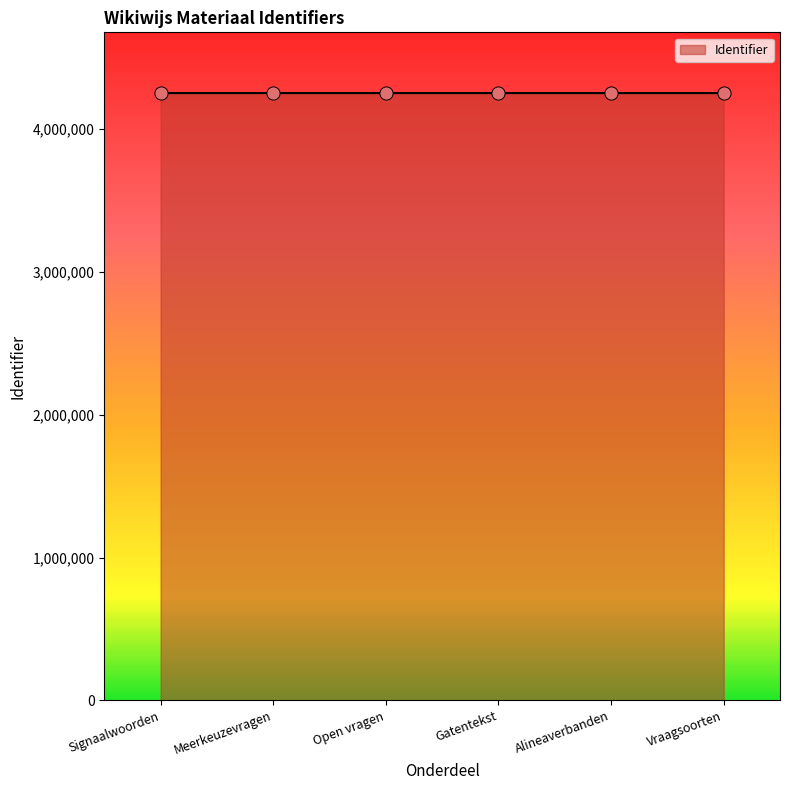

What is the change in value from Open vragen to Vraagsoorten?

+4